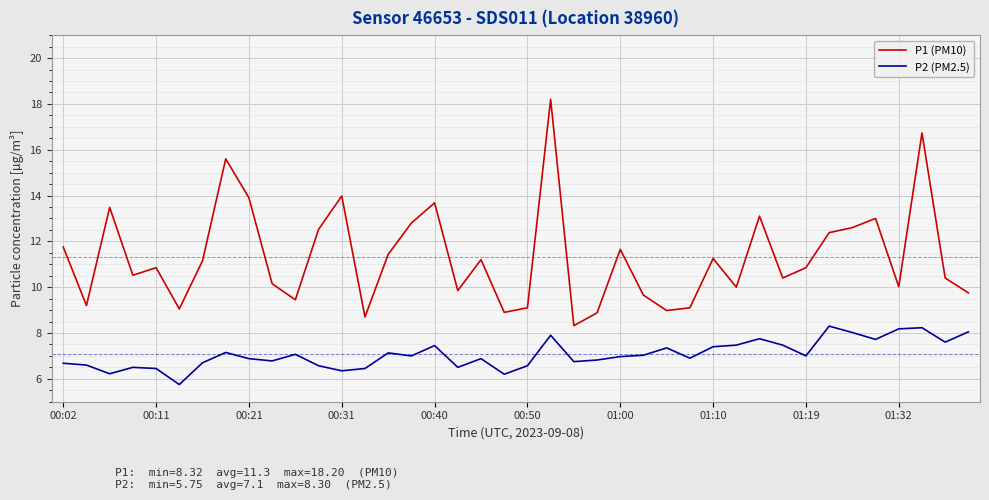

Rank the series by their maximum value, from lowest to highest.

P2 (PM2.5), P1 (PM10)